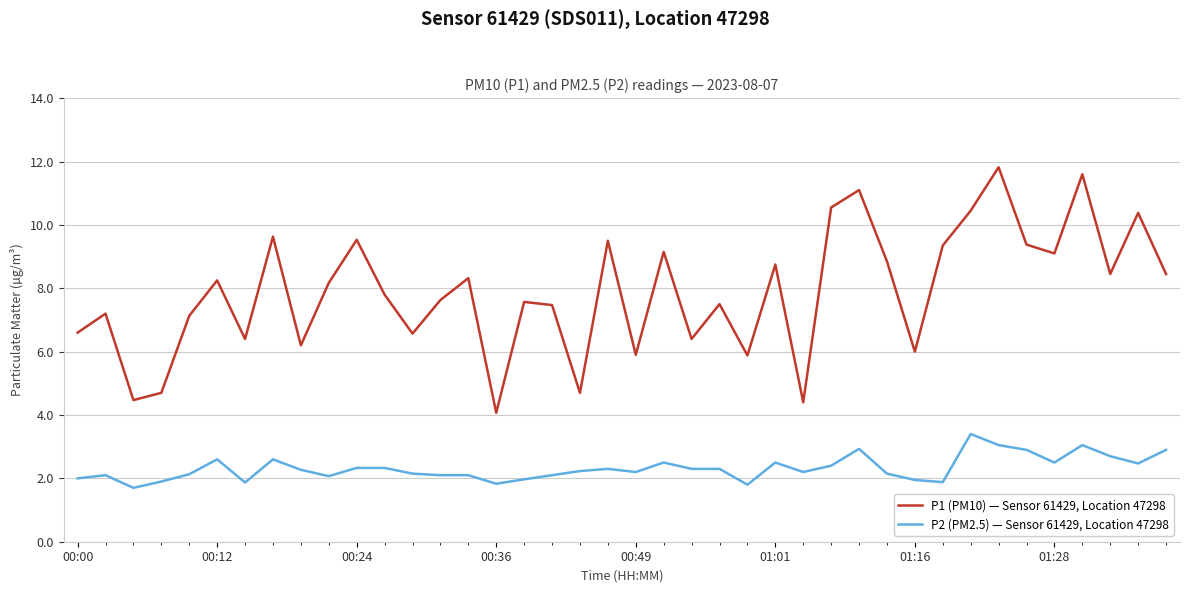

What is the average value of the P2 (PM2.5) — Sensor 61429, Location 47298 series?

2.3